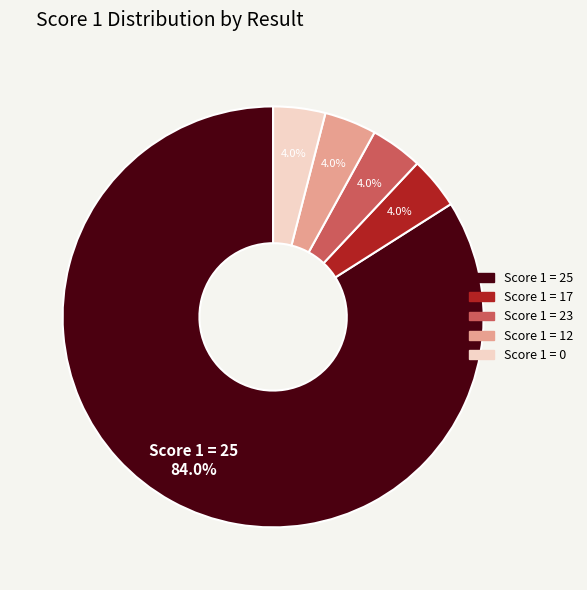

To the nearest percent, what is the combined percentage of Score 1 = 17 and Score 1 = 0?

8%